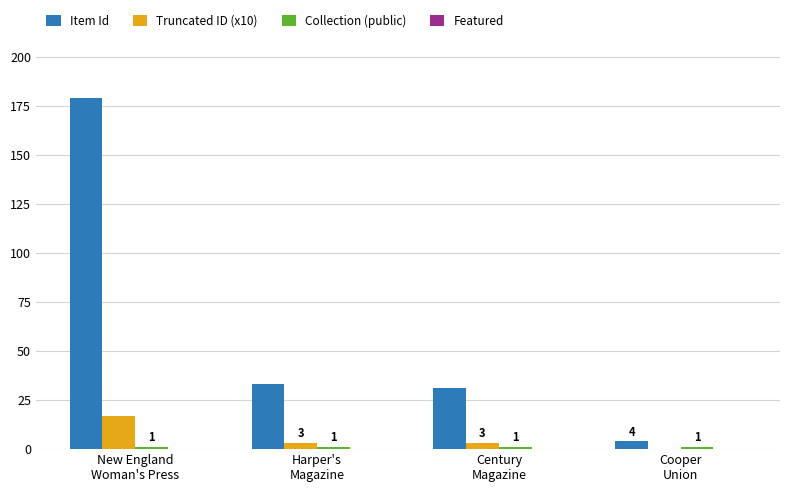

True or false: Item Id has a value of 56 at Harper's
Magazine.

False